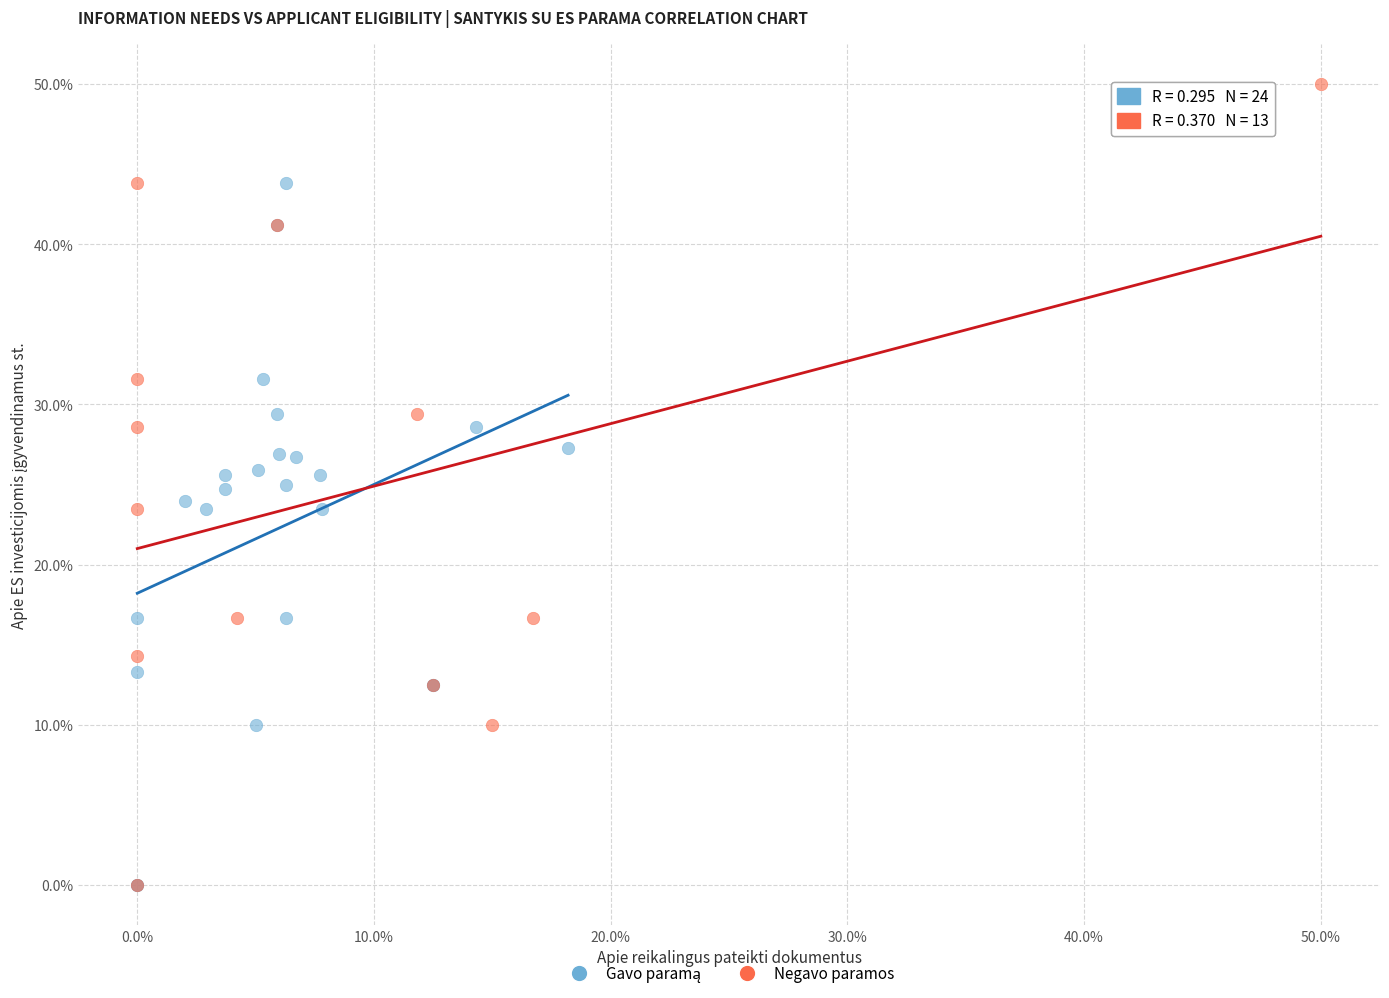

Which series reaches the maximum Y coordinate?

Negavo paramos